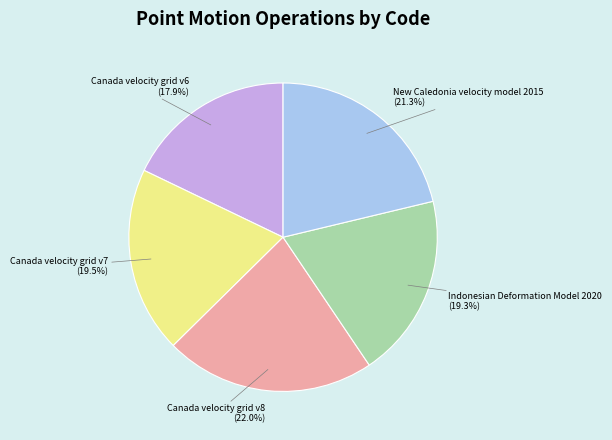

Is there a majority slice in this chart?

No